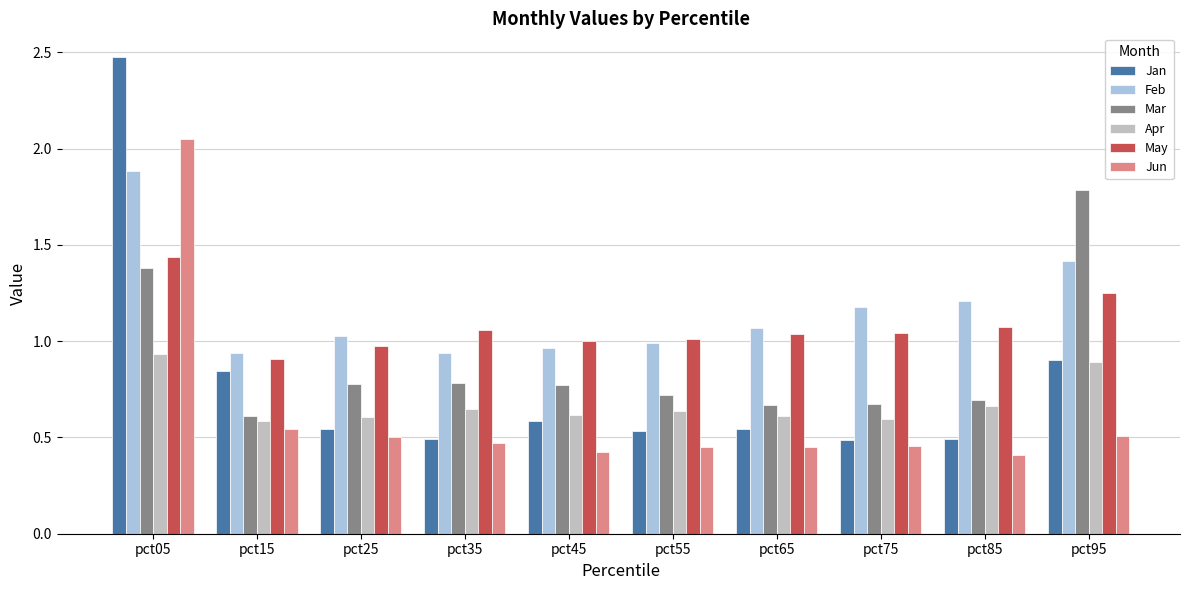

Between pct45 and pct75, which series saw the biggest shift?

Feb